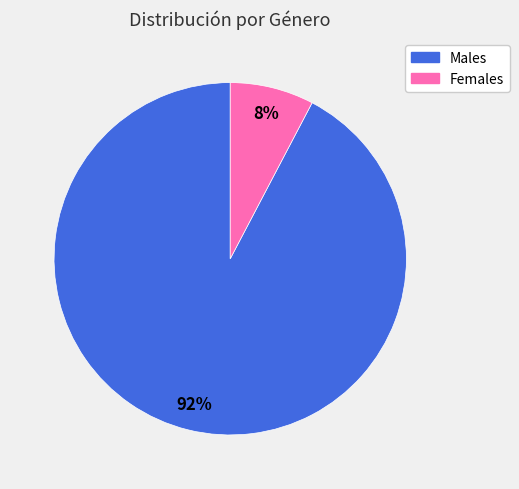

Is there any slice that represents more than half of the pie?

Yes